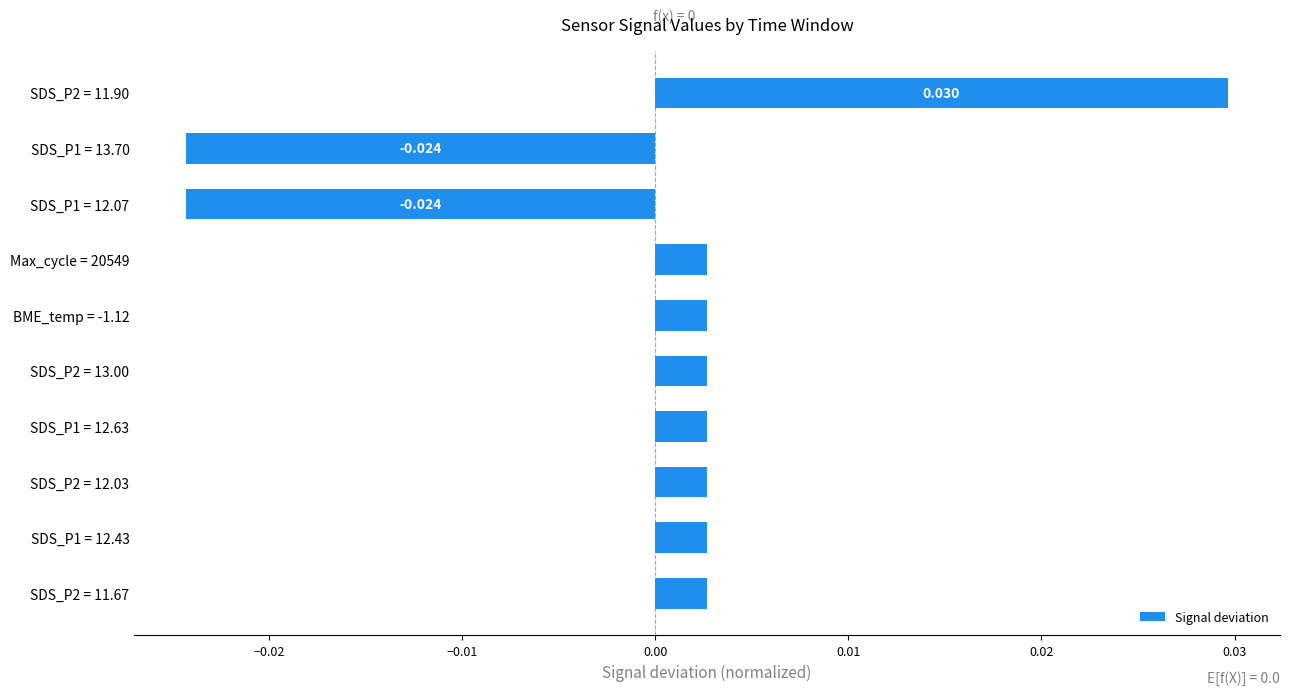

Count the number of values greater than 0.

8